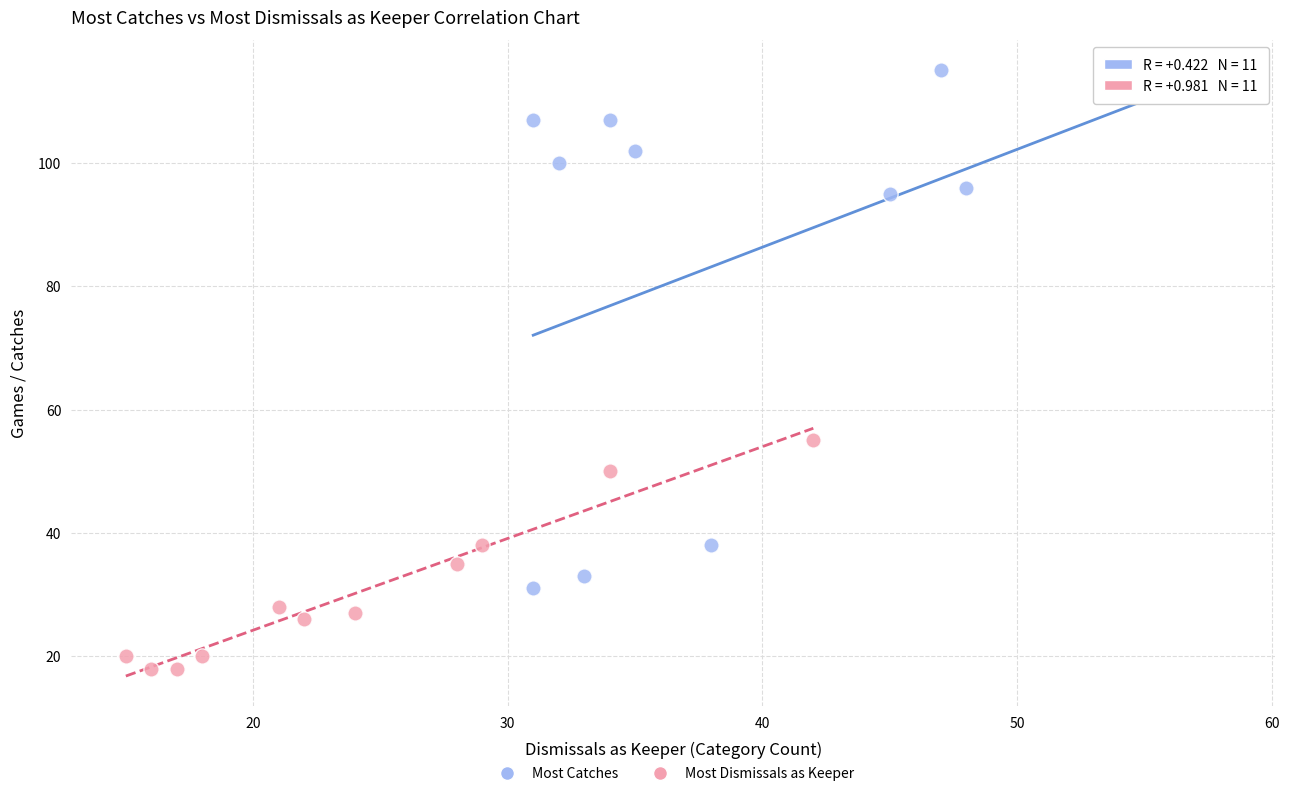

Which series reaches the minimum Y coordinate?

Most Dismissals as Keeper